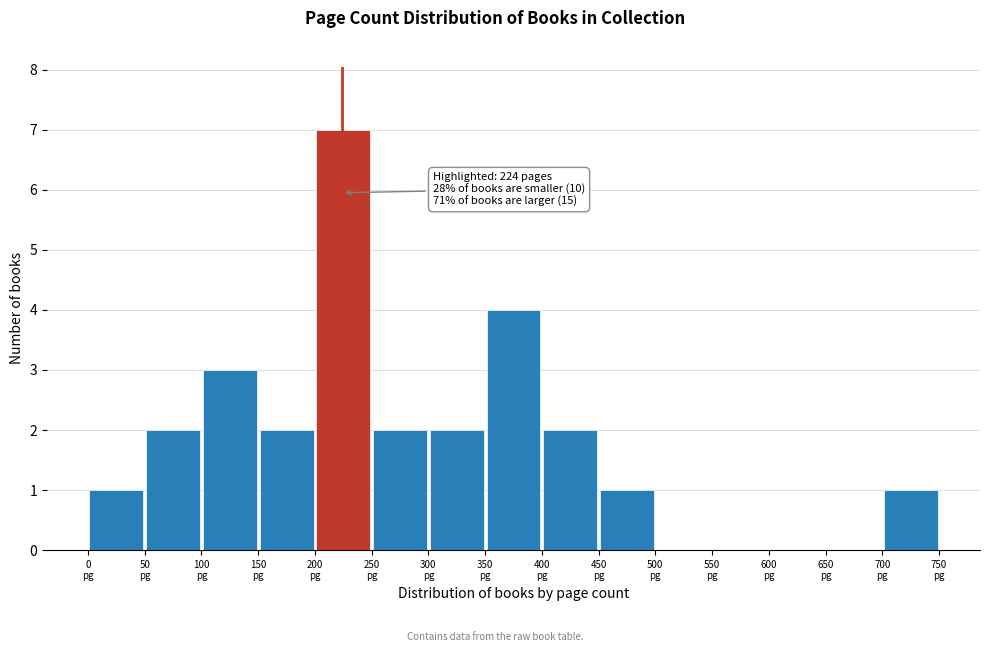

Over which range of the x-axis is the bar tallest?

200 to 250